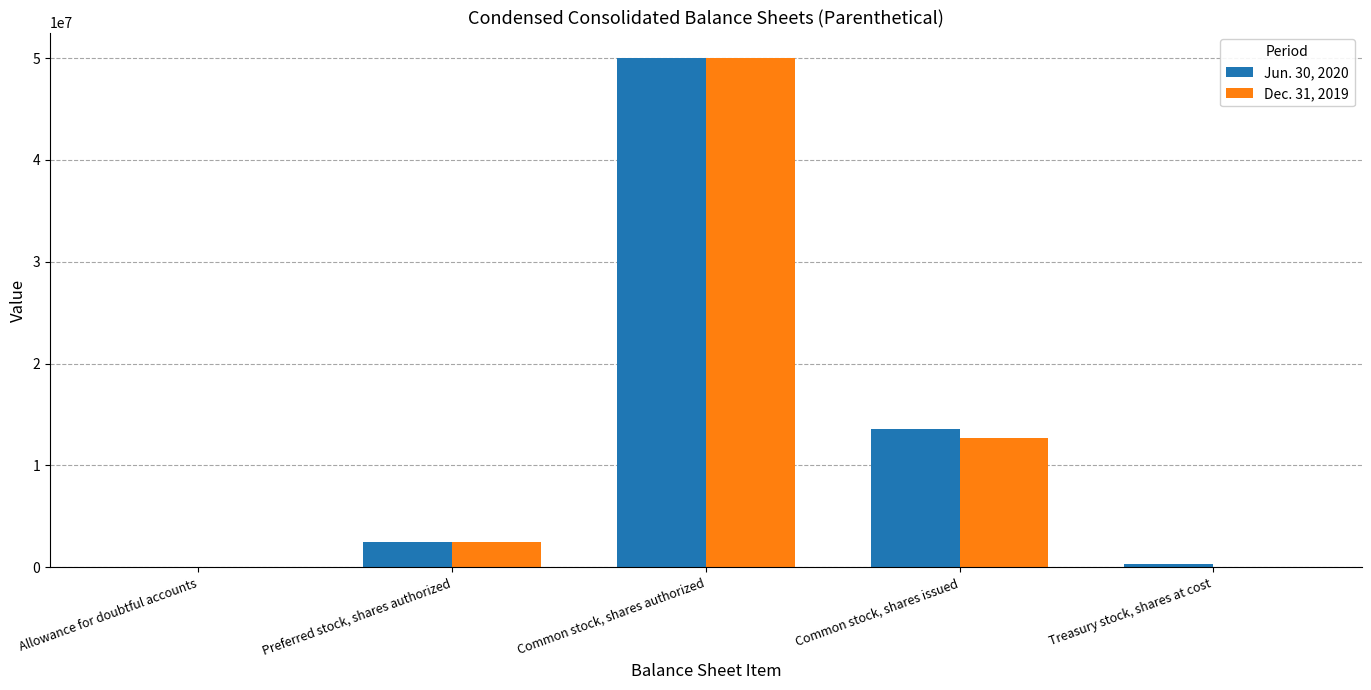

What is the sum of all Dec. 31, 2019 values?

65276624